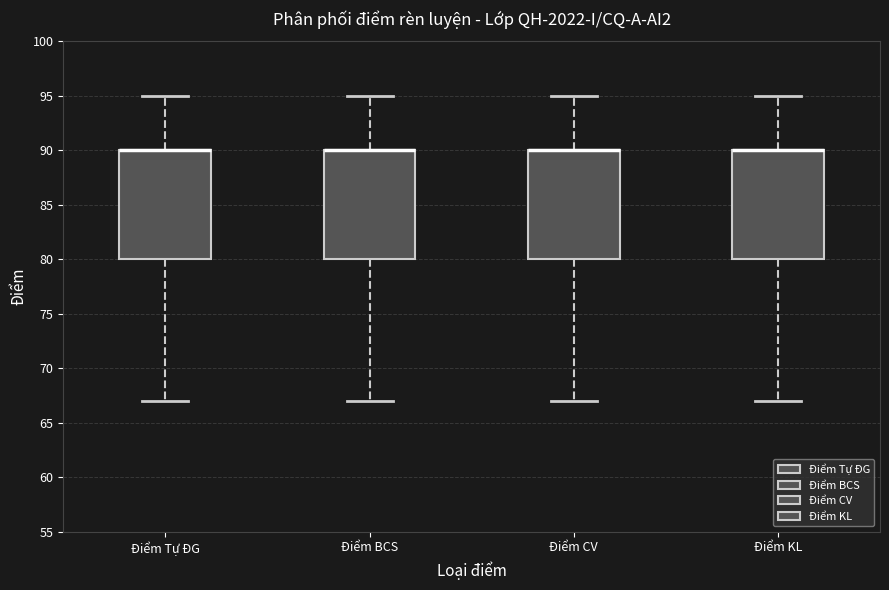

Reading left to right, transcribe this box plot: for each box, give where its median line is, the range the box spans, and where its two whiskers end, as read against the y-axis. The values are not printed on the chart, so give them approximately, as read against the axis.

Điểm Tự ĐG: median 90 (drawn on the box's upper edge), box 80 to 90, whiskers 67 to 95
Điểm BCS: median 90 (drawn on the box's upper edge), box 80 to 90, whiskers 67 to 95
Điểm CV: median 90 (drawn on the box's upper edge), box 80 to 90, whiskers 67 to 95
Điểm KL: median 90 (drawn on the box's upper edge), box 80 to 90, whiskers 67 to 95